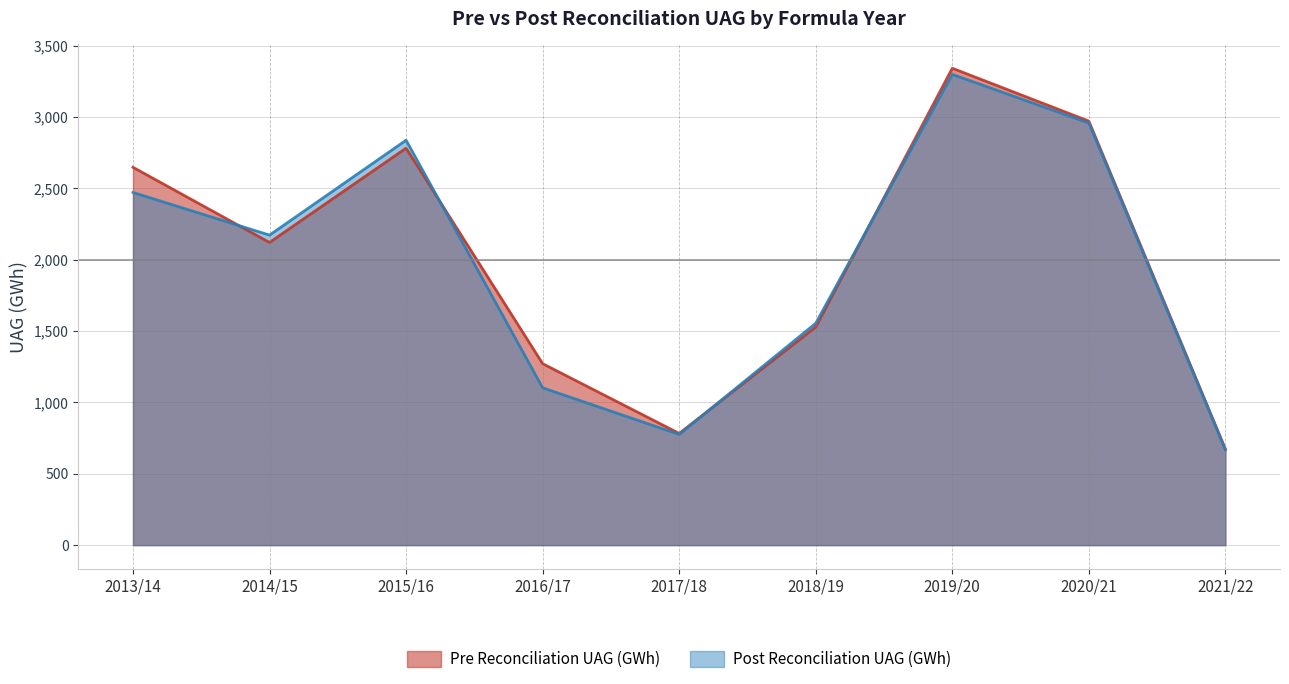

What is the total value across all series at 2014/15?

4293.9